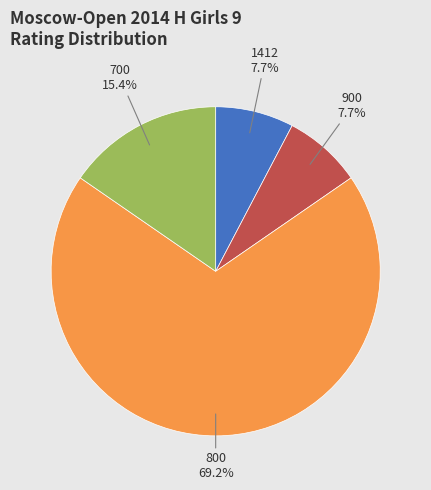

Which slice represents more than half of the pie?

800